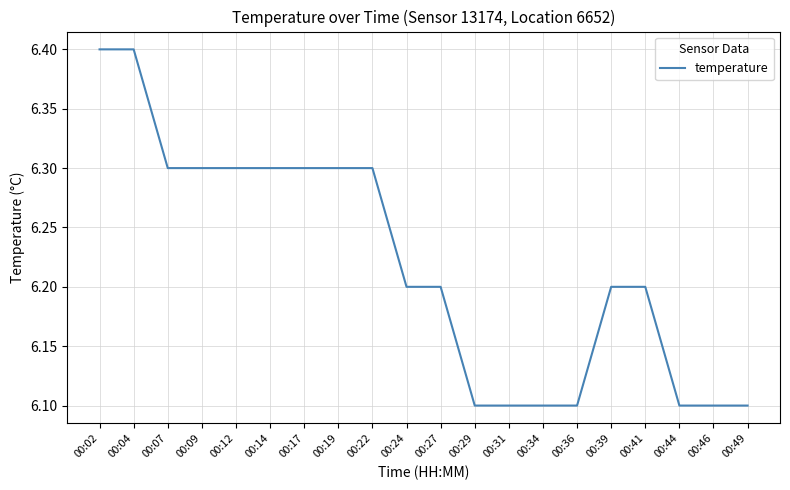

Does the chart display data point markers on the line(s)?

No